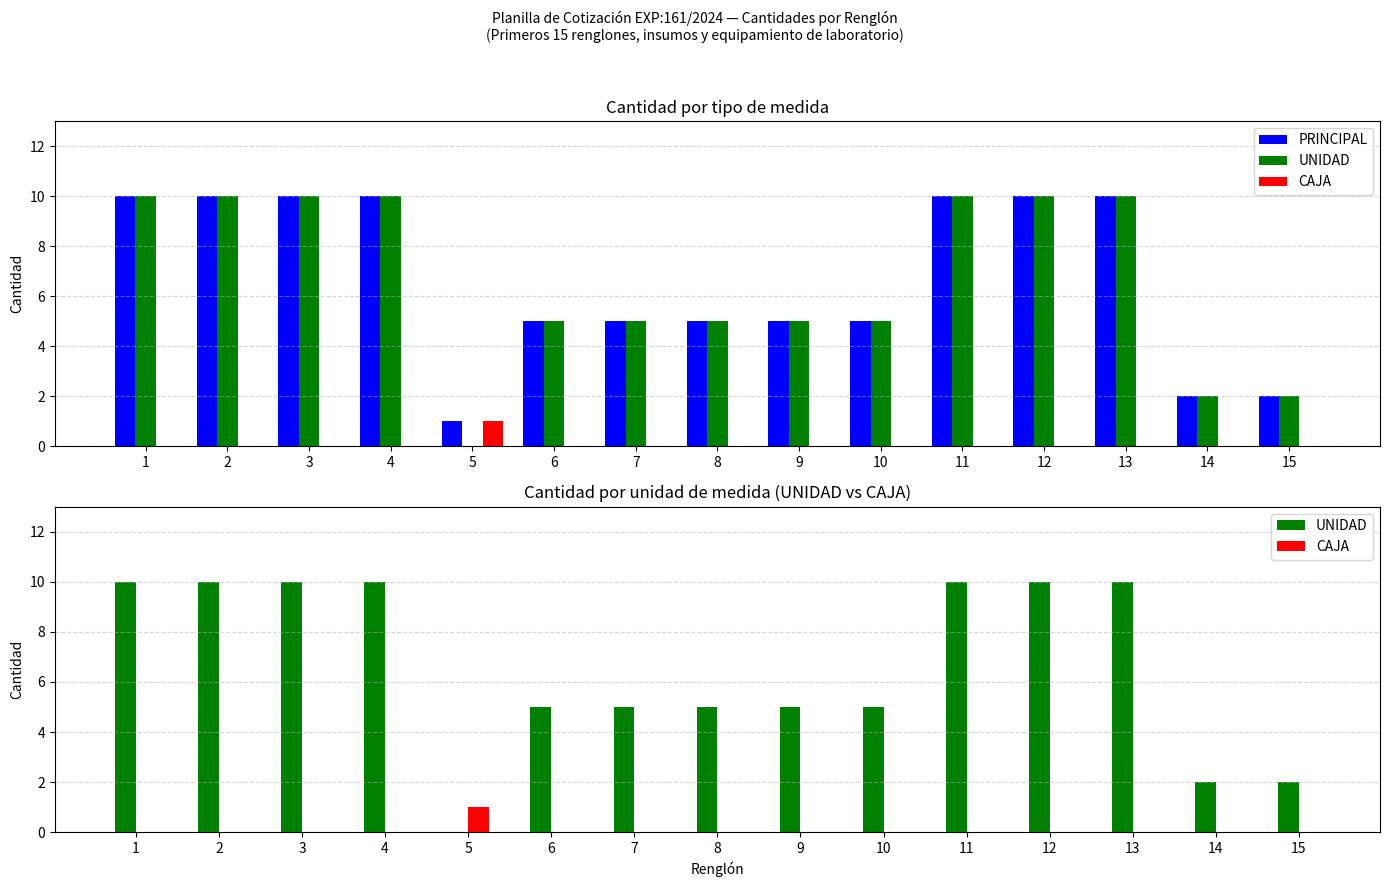

True or false: PRINCIPAL has a value of 5 at 7.

True